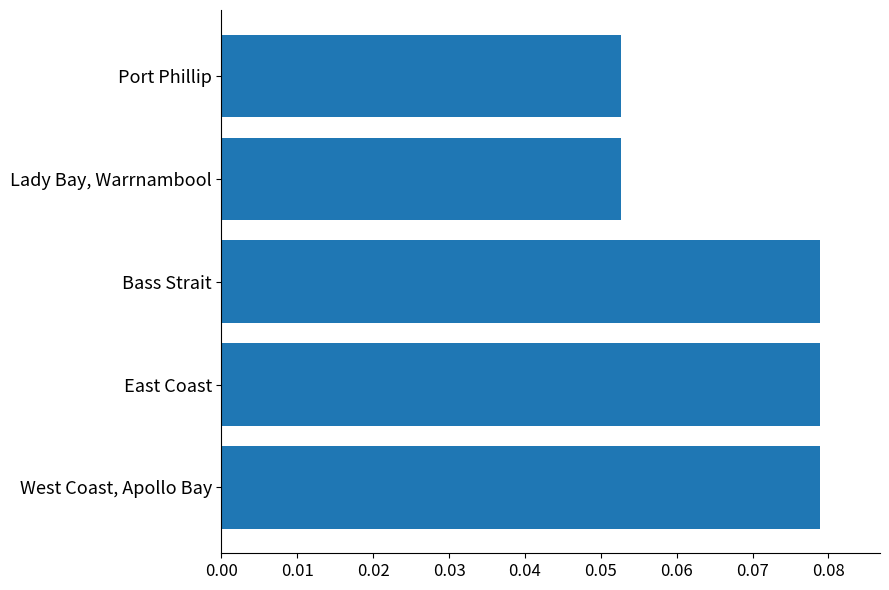

True or false: the data shows 0.0 at East Coast.

False